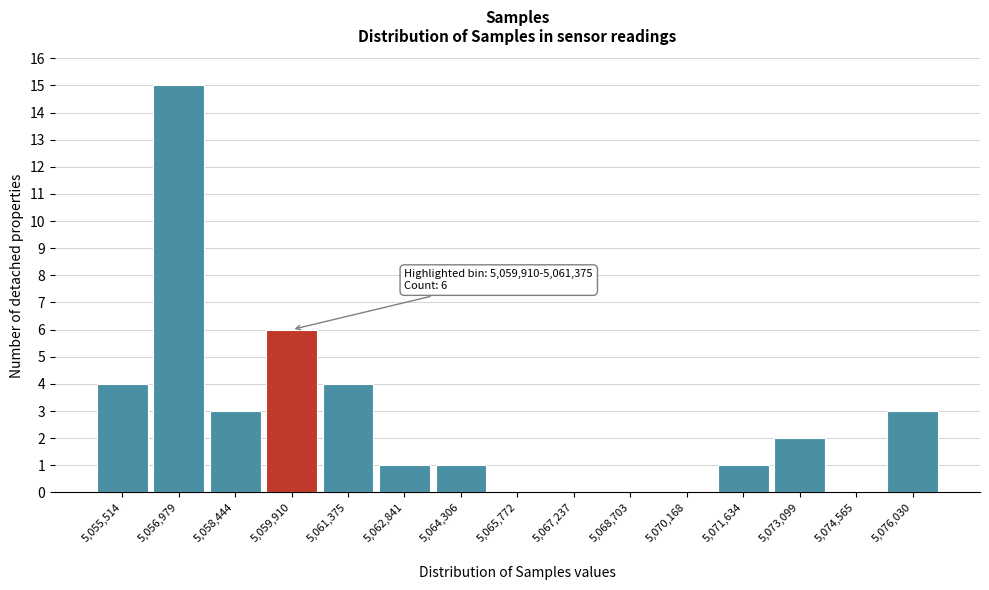

Reading left to right, extract all data points from this chart.

5,055,514=4	5,056,979=15	5,058,444=3	5,059,910=6	5,061,375=4	5,062,841=1	5,064,306=1	5,065,772=0	5,067,237=0	5,068,703=0	5,070,168=0	5,071,634=1	5,073,099=2	5,074,565=0	5,076,030=3